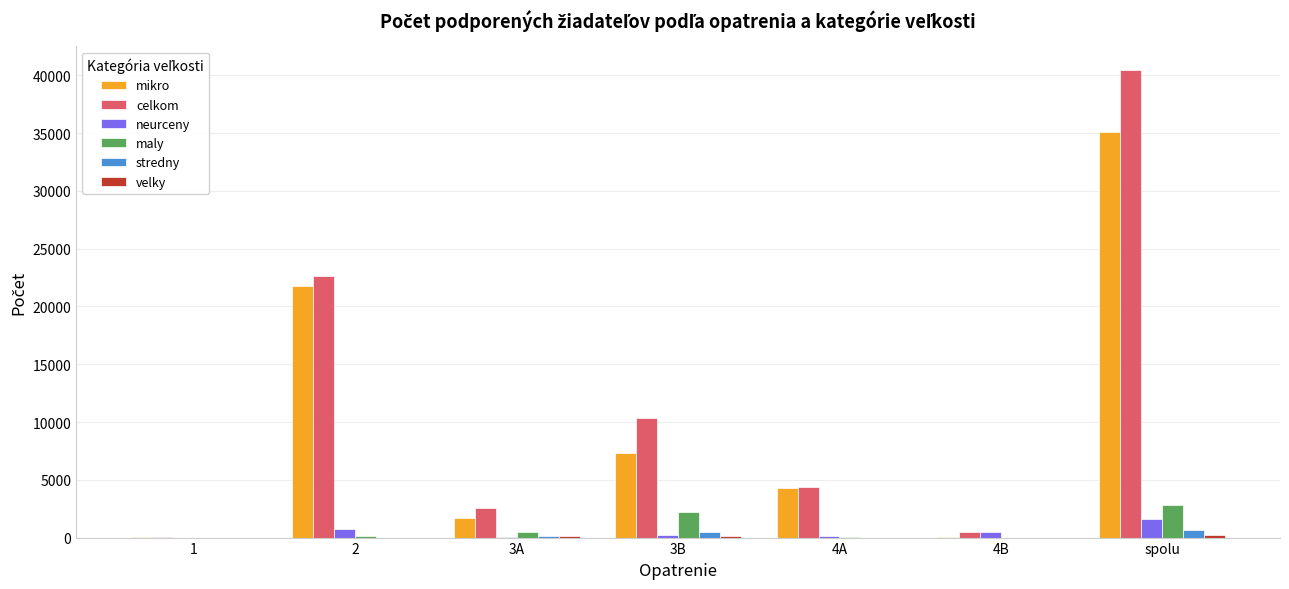

Read the celkom value at 1, to the nearest 100.

100